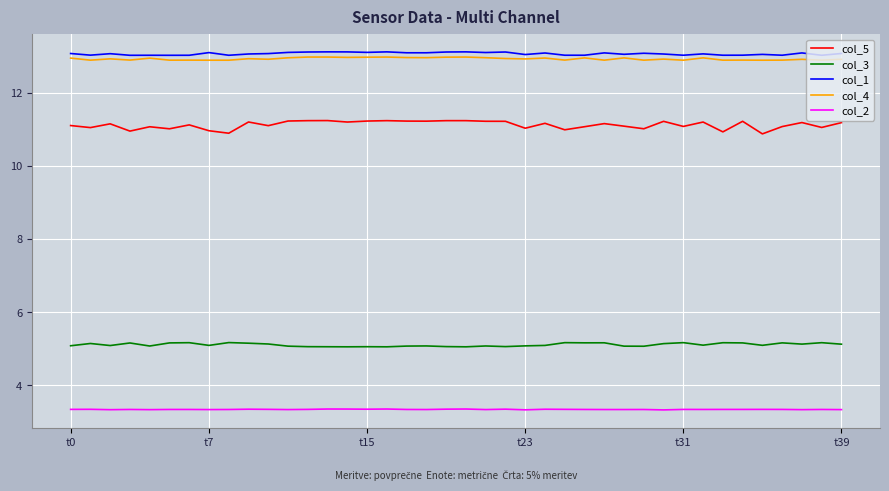

What is the minimum value for col_1?

13.0